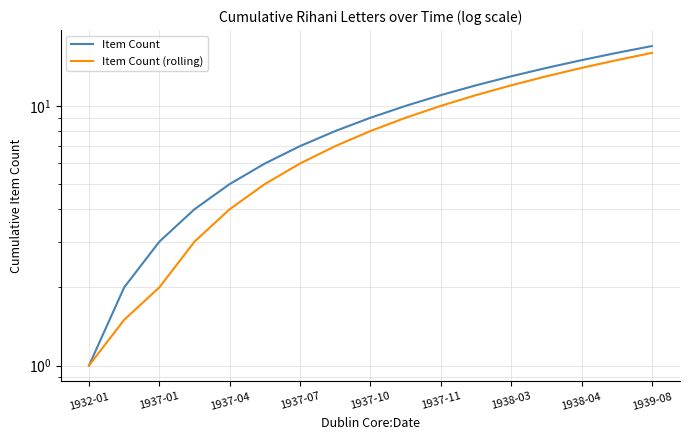

What are all the series names shown in the legend?

Item Count, Item Count (rolling)